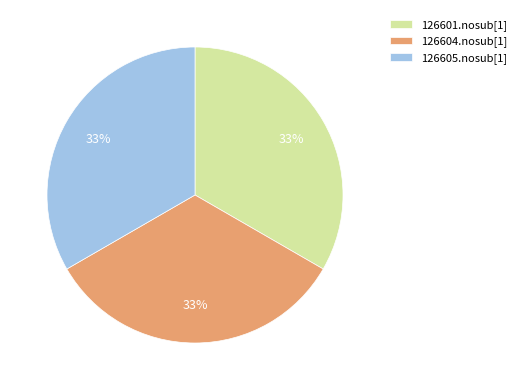

Is the sum of 126604.nosub[1] and 126601.nosub[1] greater than half?

Yes